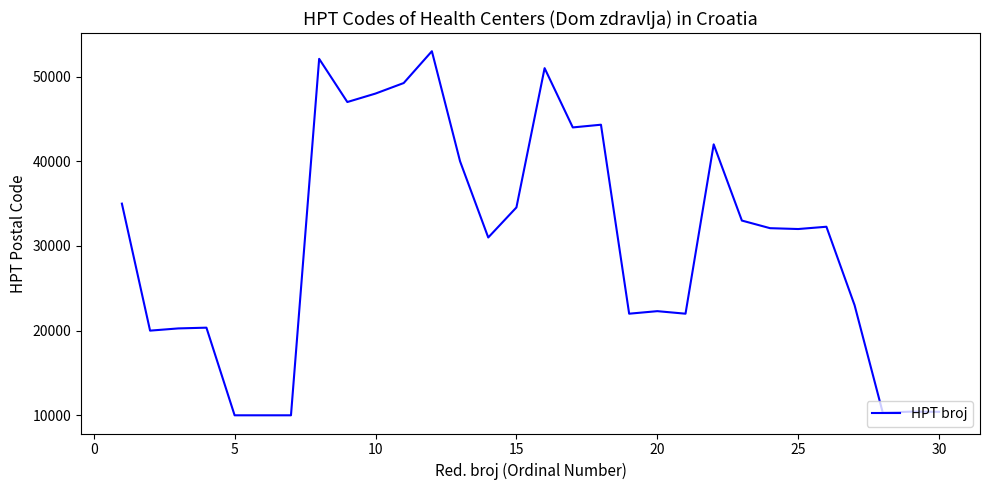

How many series are shown in this chart?

1